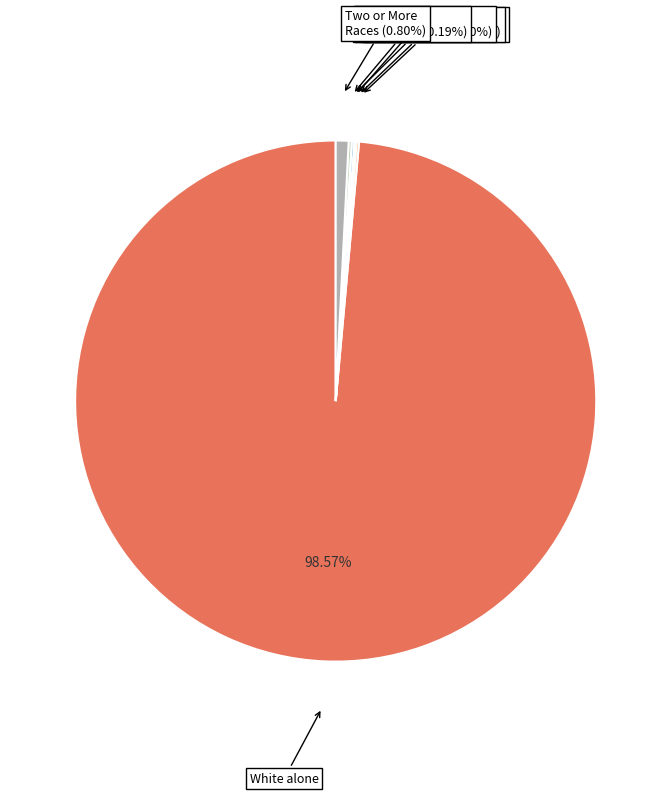

How many segments does this pie chart have?

7